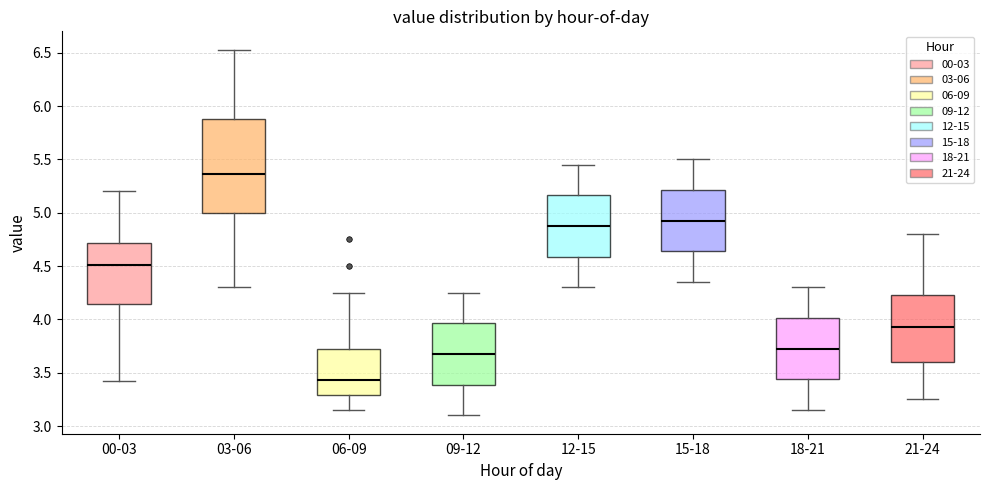

Reading left to right, transcribe this box plot: for each box, give where its median line is, the range the box spans, and where its two whiskers end, as read against the y-axis. The values are not printed on the chart, so give them approximately, as read against the axis.

00-03: median 4.50, box 4.15 to 4.70, whiskers 3.40 to 5.20
03-06: median 5.35, box 5.00 to 5.90, whiskers 4.30 to 6.55
06-09: median 3.45, box 3.30 to 3.75, whiskers 3.15 to 4.25
09-12: median 3.70, box 3.40 to 3.95, whiskers 3.10 to 4.25
12-15: median 4.90, box 4.60 to 5.15, whiskers 4.30 to 5.45
15-18: median 4.95, box 4.65 to 5.20, whiskers 4.35 to 5.50
18-21: median 3.75, box 3.45 to 4.00, whiskers 3.15 to 4.30
21-24: median 3.95, box 3.60 to 4.25, whiskers 3.25 to 4.80